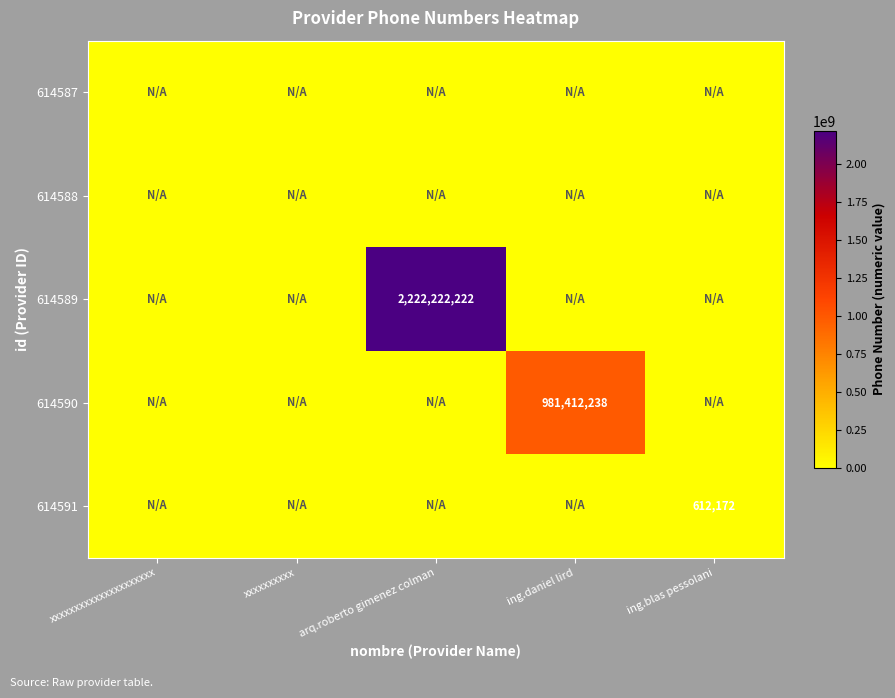

The value of 614589 at arq.roberto gimenez colman is 1439250297. True or false?

False